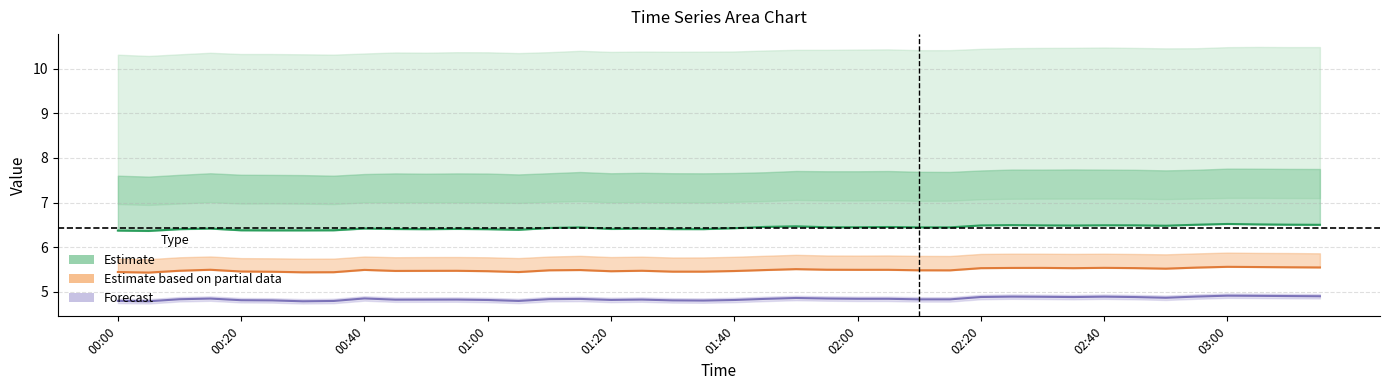

How many categories are shown in the chart?

40